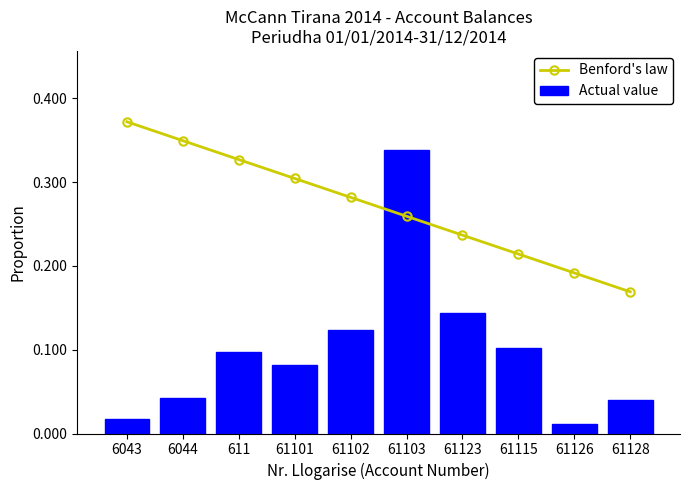

What is the total value across all series at 61128?

0.2